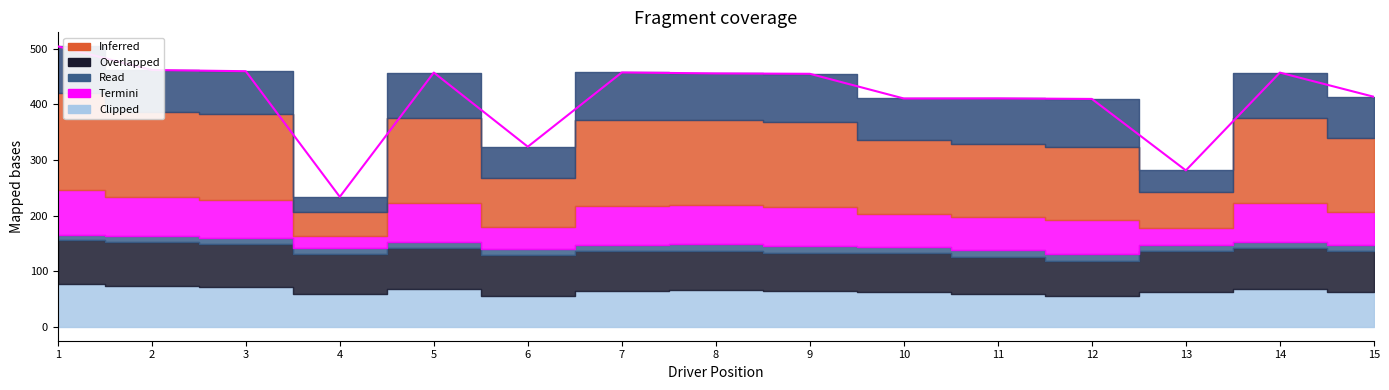

Between 7 and 10, which is larger?

7